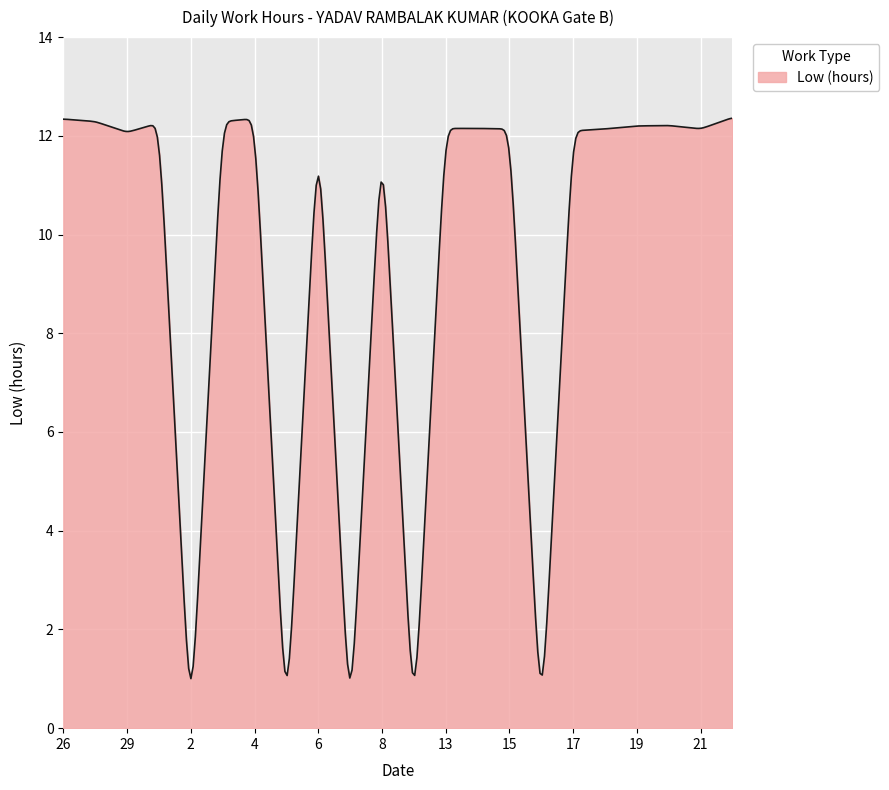

What is the smallest value displayed?

1.0